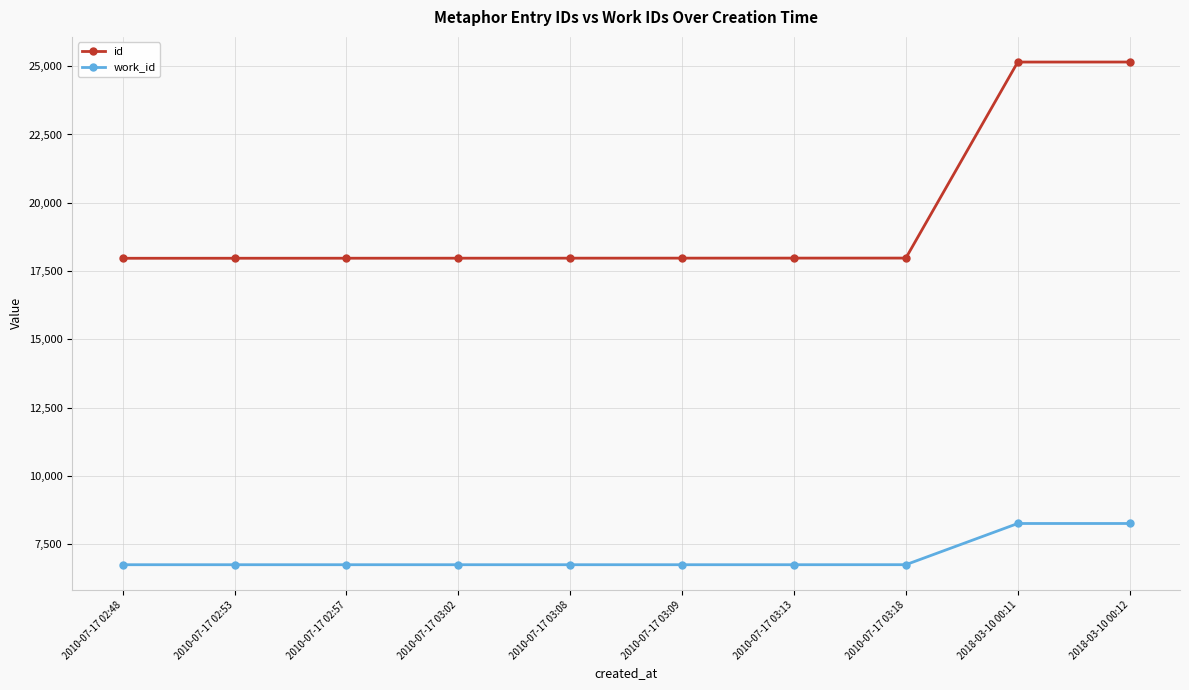

List the series in order of their overall mean, lowest first.

work_id, id